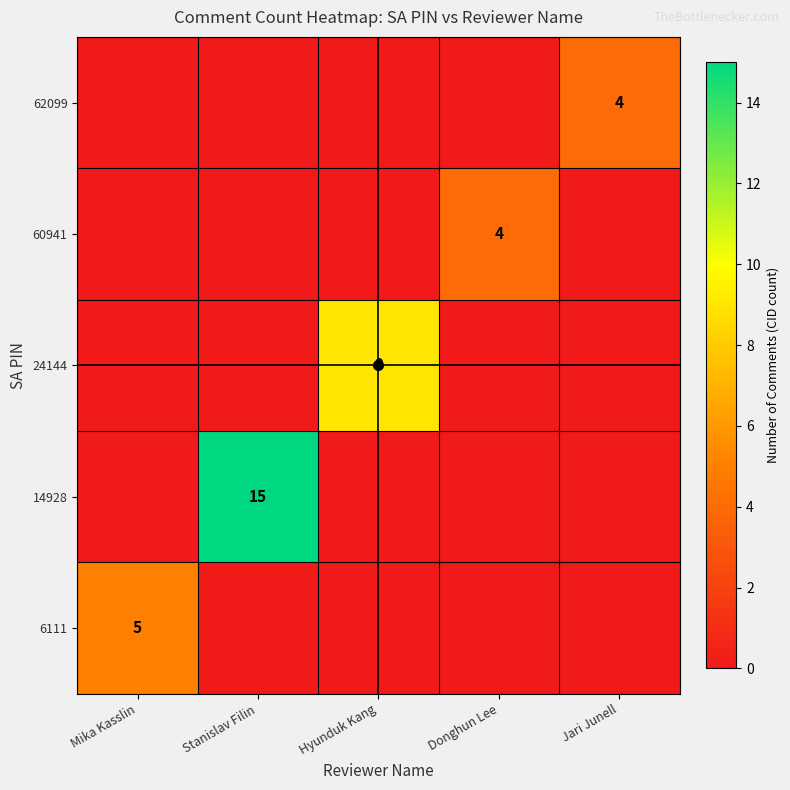

Is it true that 60941 equals -2 at Hyunduk Kang?

False